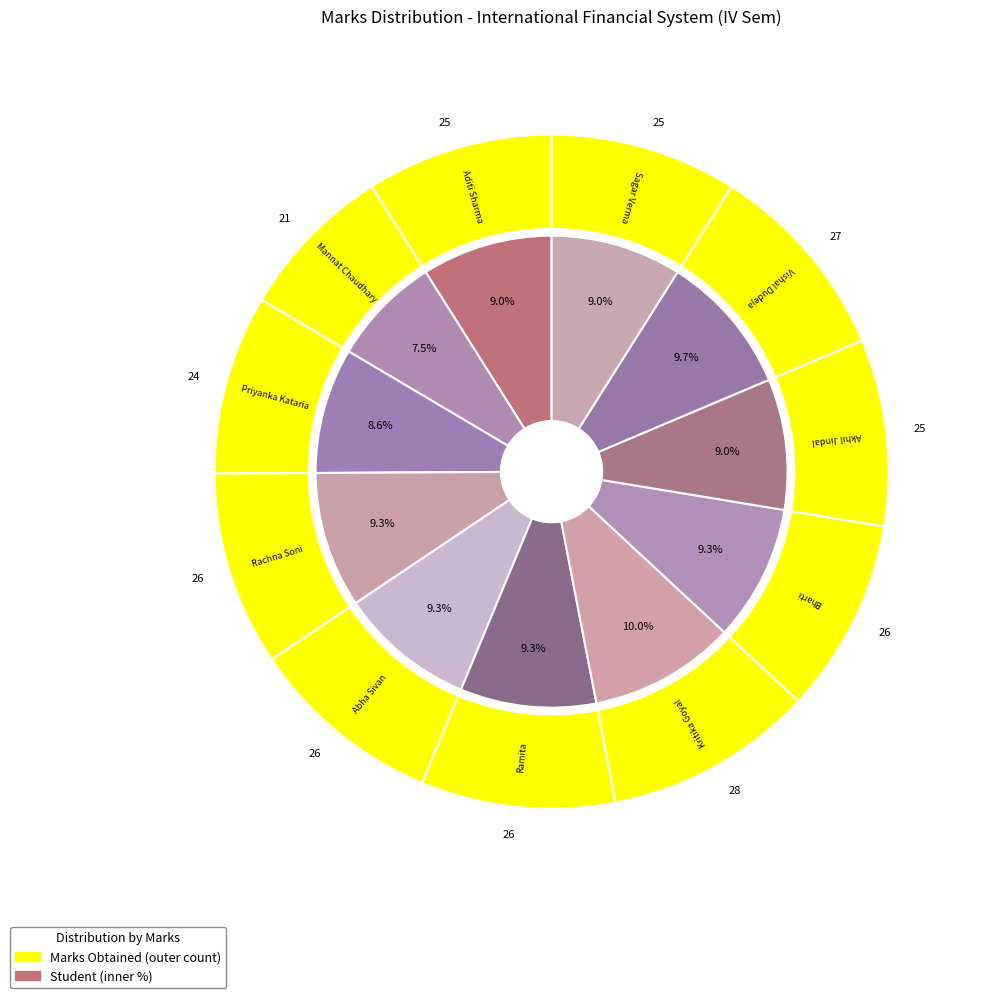

Does Kritika Goyal account for over 50% of the chart?

No